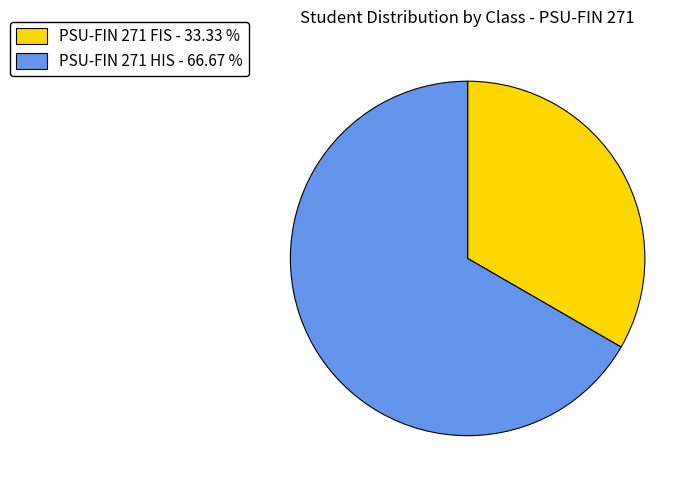

Count the number of slices in the pie.

2